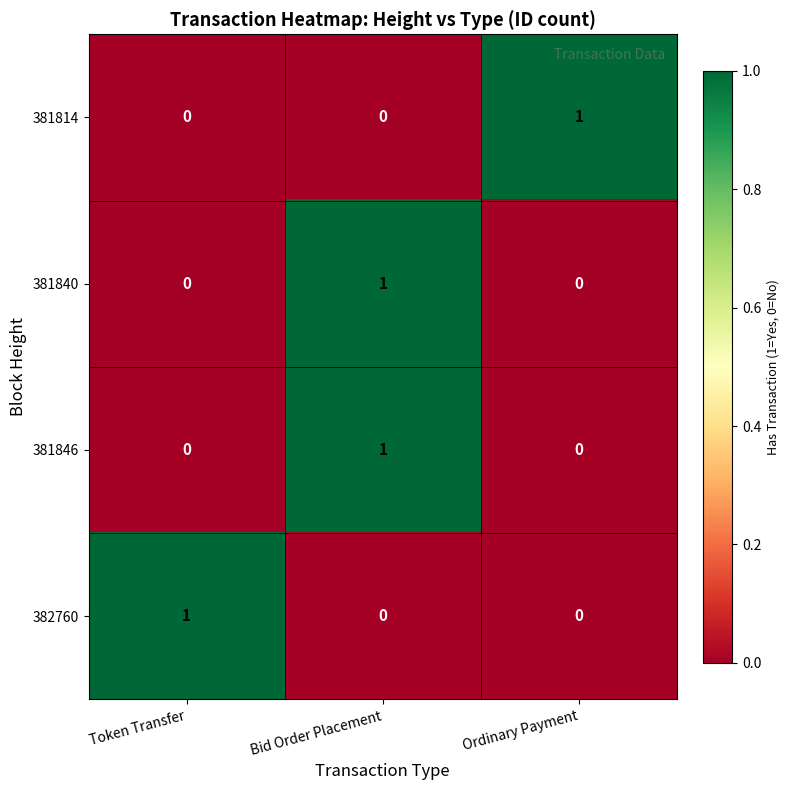

The value of 381846 at Token Transfer is -1. True or false?

False